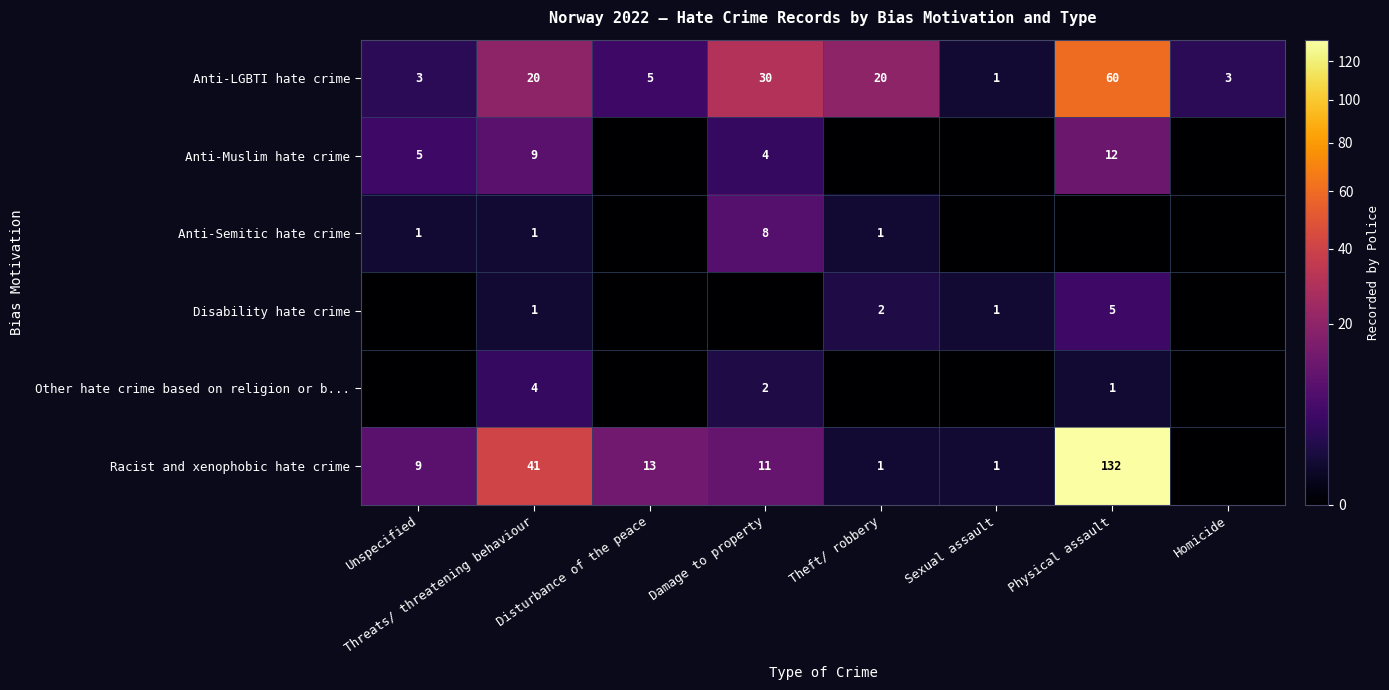

What is the total value across all series at Threats/ threatening behaviour?

76